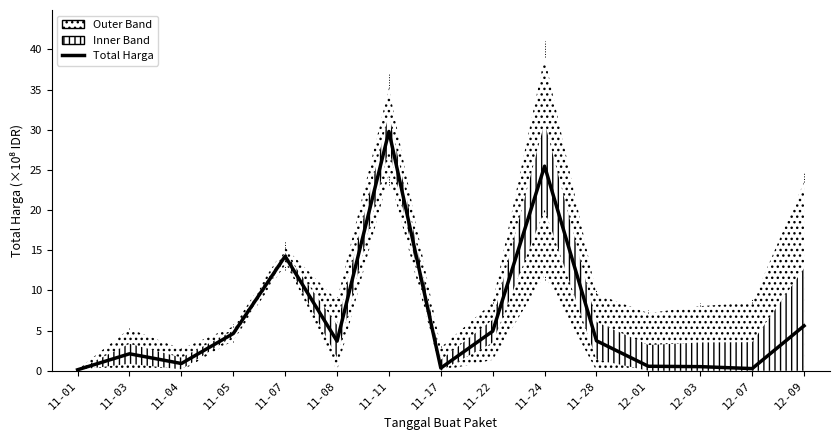

What is the difference between the second highest and second lowest values?

2519915100